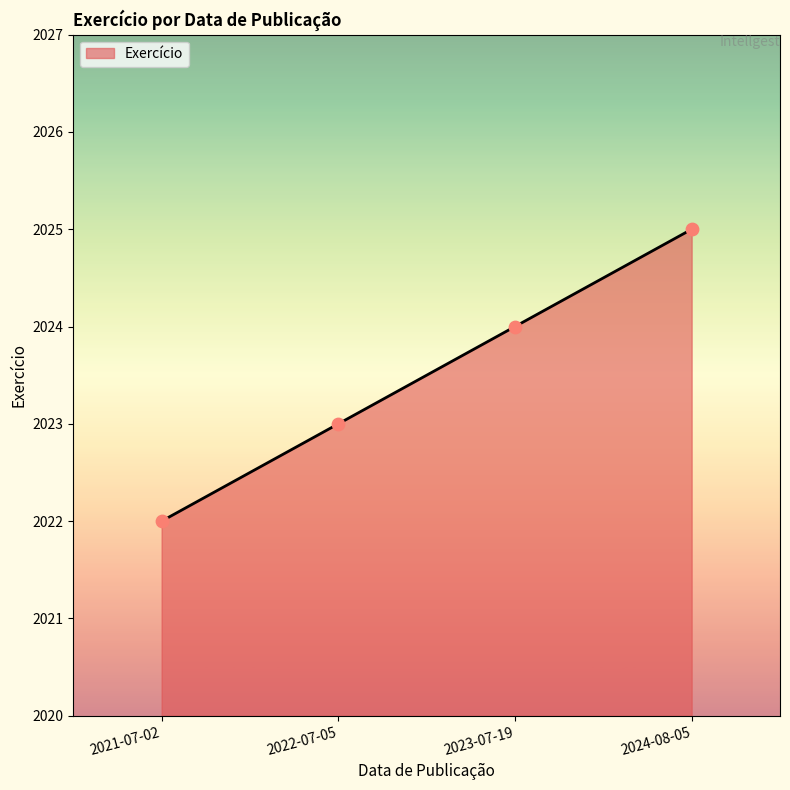

What is the change in value from 2023-07-19 to 2024-08-05?

+1